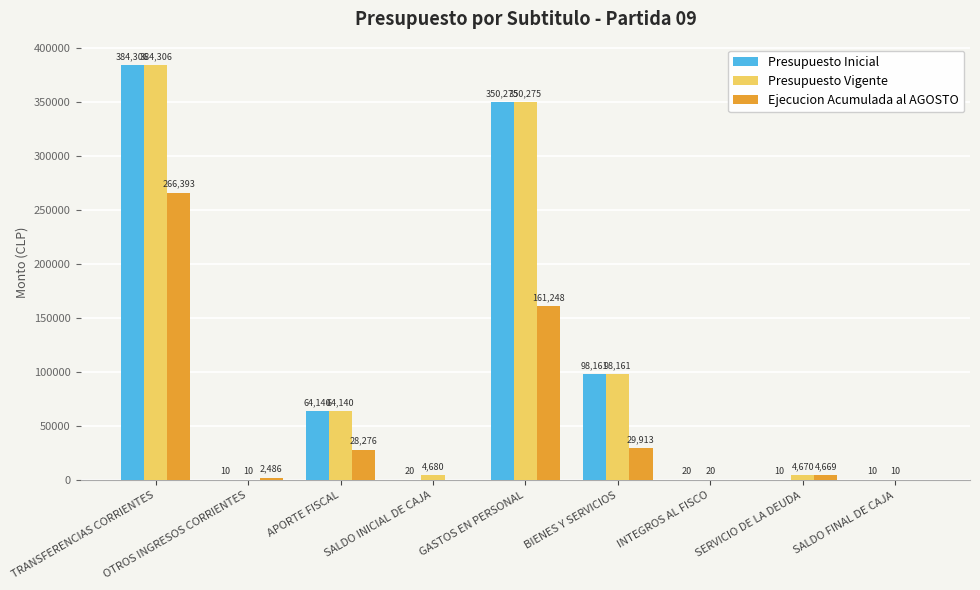

Which series has the largest total across all categories?

Presupuesto Vigente